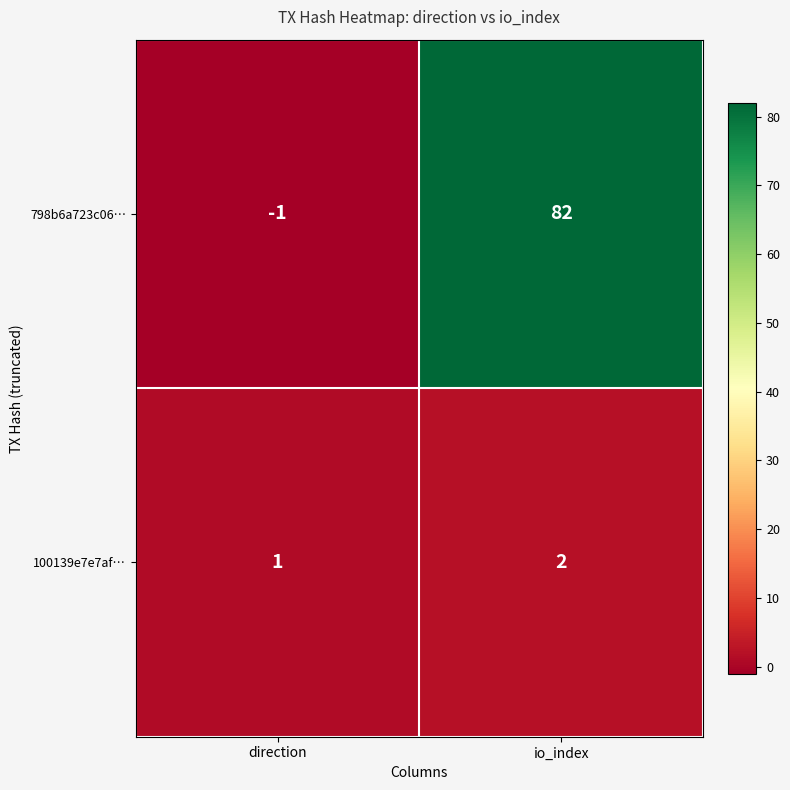

What is the difference between the 798b6a723c06… values at io_index and direction?

83